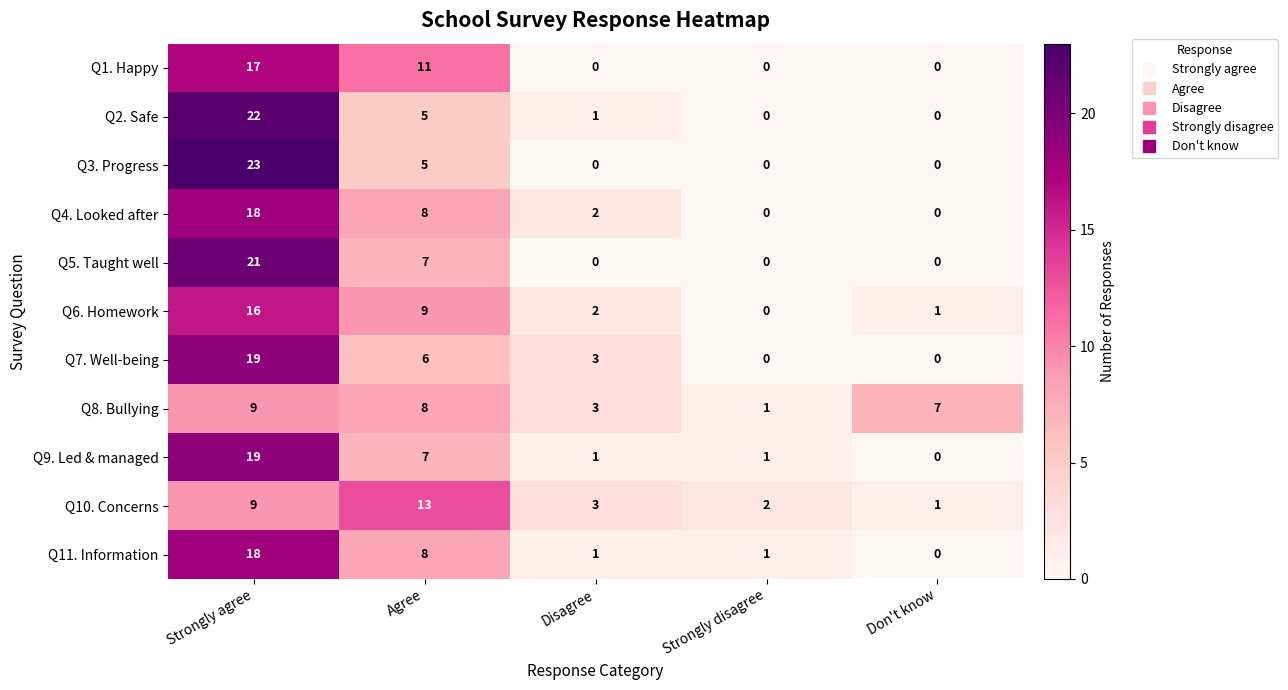

Count the Q7. Well-being values in the range 0 to 6.

4